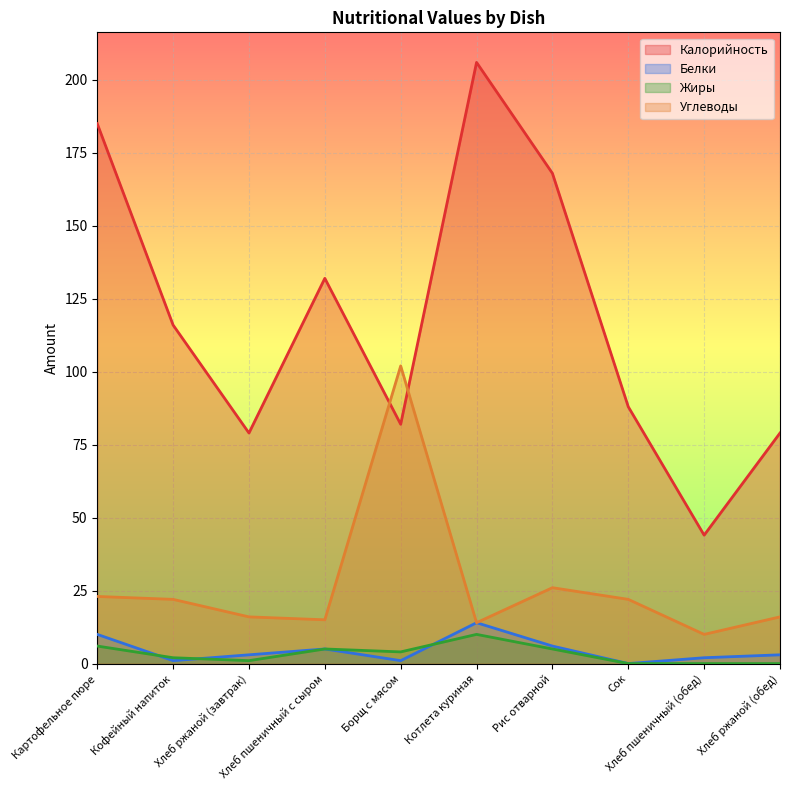

Is it true that Белки equals 0 at Сок?

True